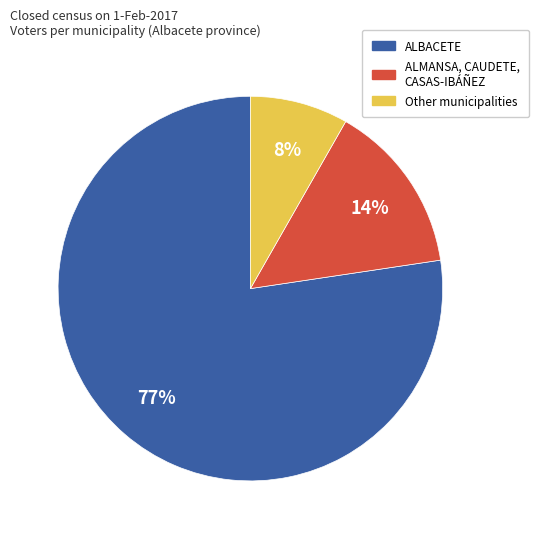

Does any single category account for the majority?

Yes